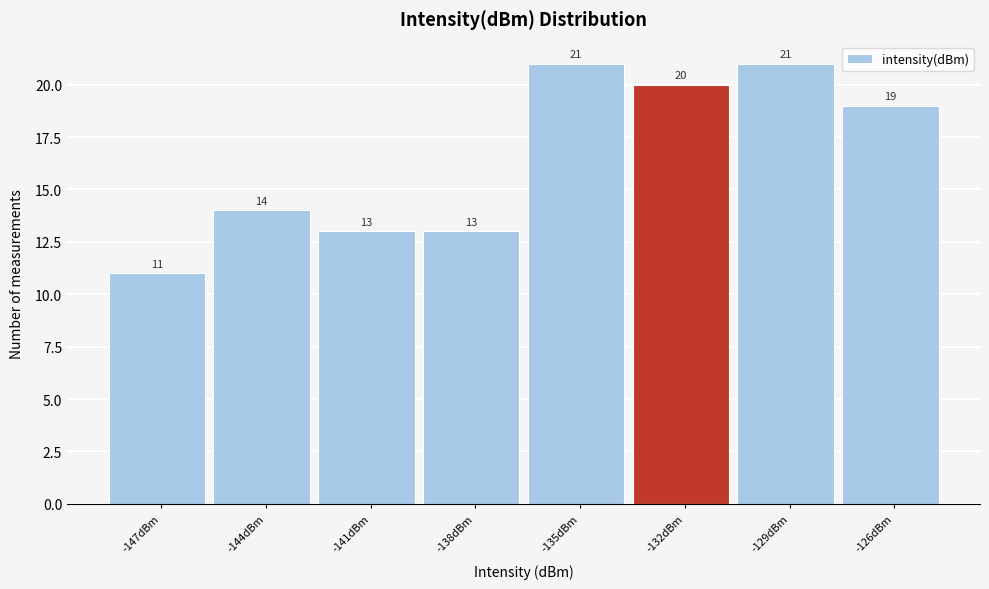

Reading left to right, transcribe all the data shown in this chart.

-147dBm=11	-144dBm=14	-141dBm=13	-138dBm=13	-135dBm=21	-132dBm=20	-129dBm=21	-126dBm=19